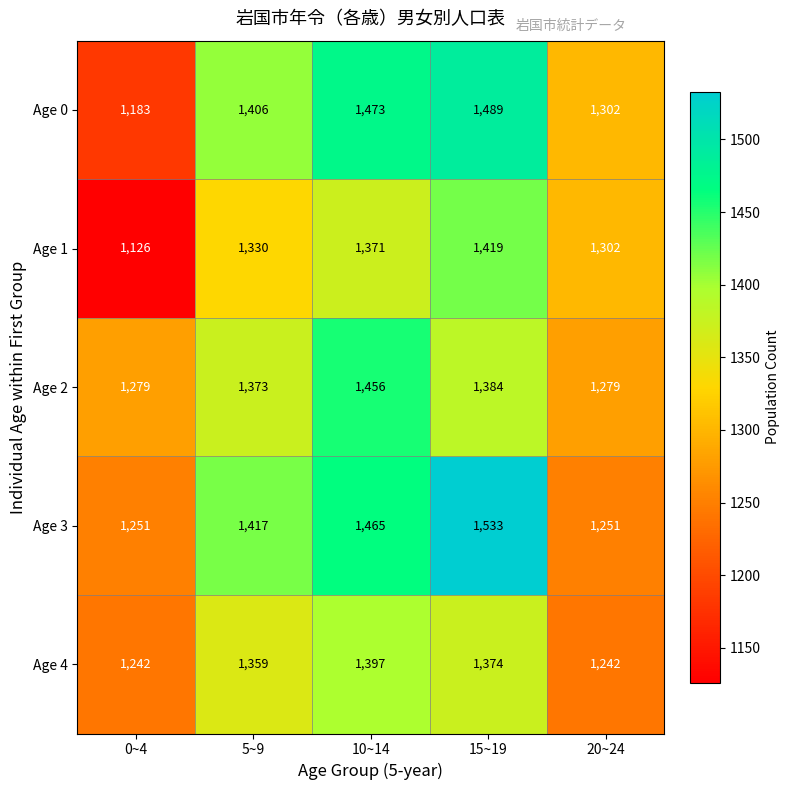

Is it true that Age 0 equals 1473 at 10~14?

True